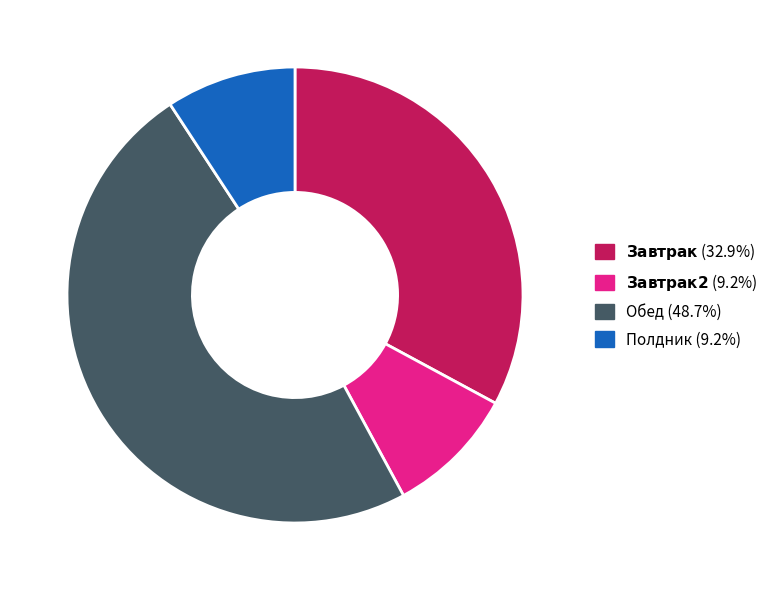

Is there any slice that represents more than half of the pie?

No